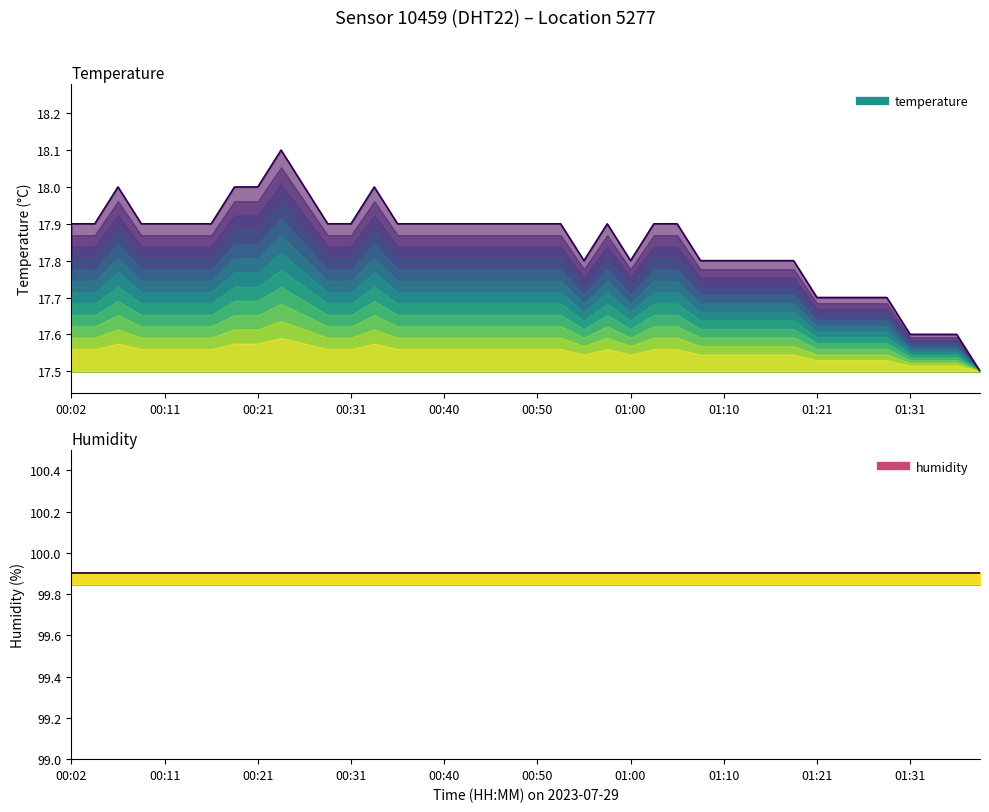

The humidity series shows 99.9 at 01:00. True or false?

True